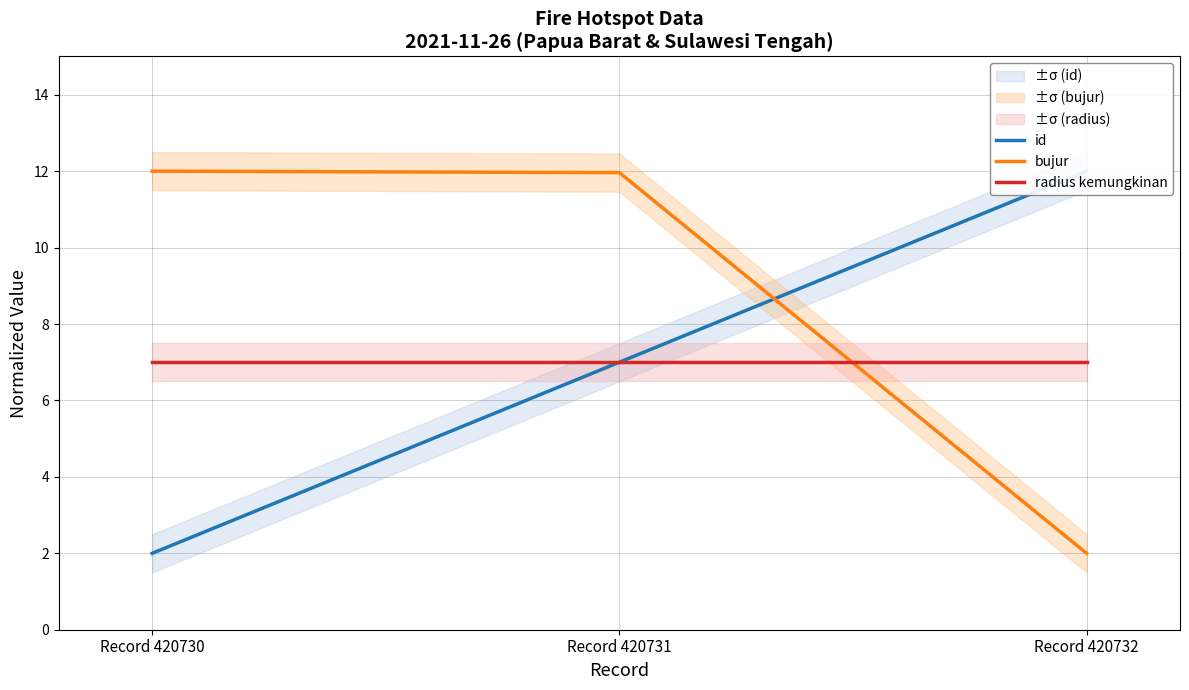

List the labels in order of bujur value, smallest first.

Record 420732, Record 420731, Record 420730